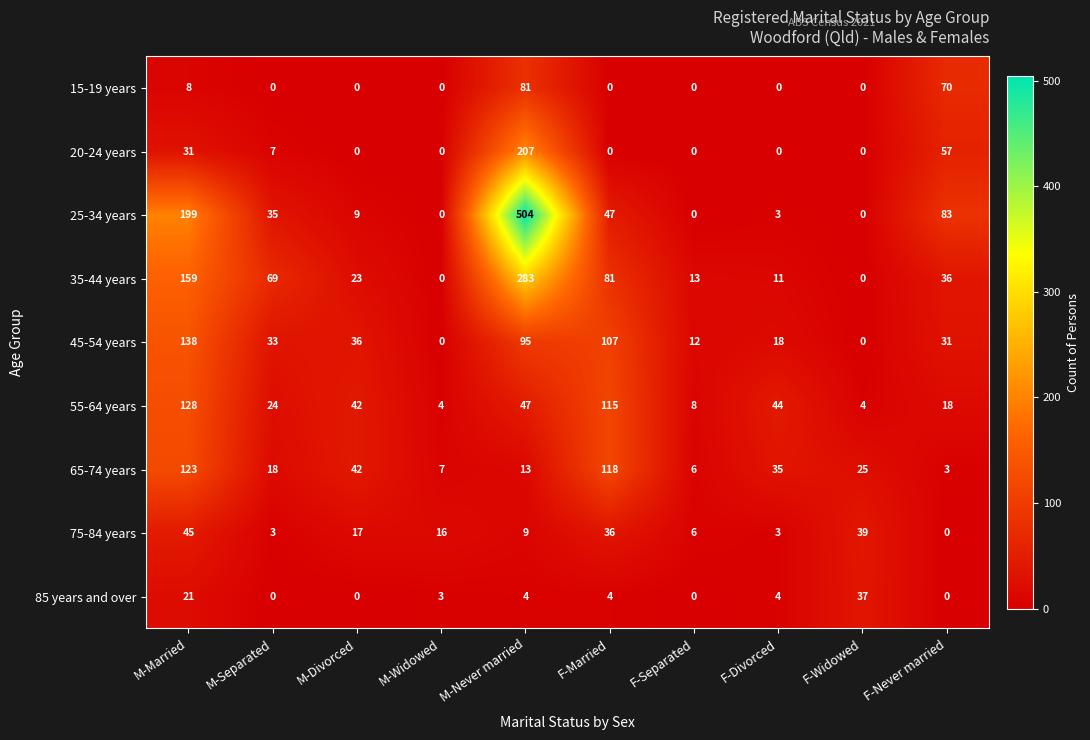

Between F-Married and F-Widowed, which series saw the biggest shift?

55-64 years